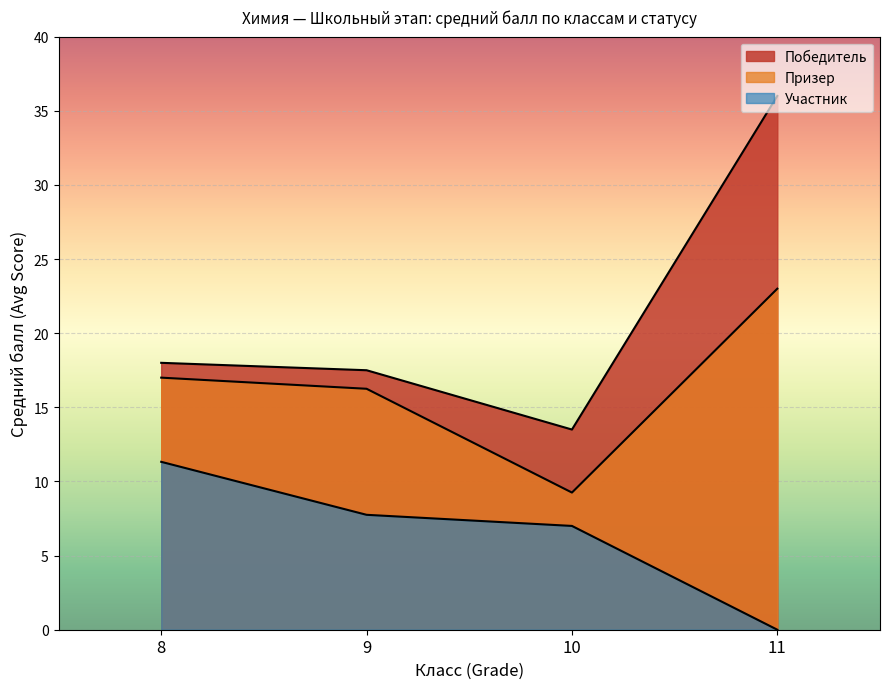

Count the number of categories in the chart.

4